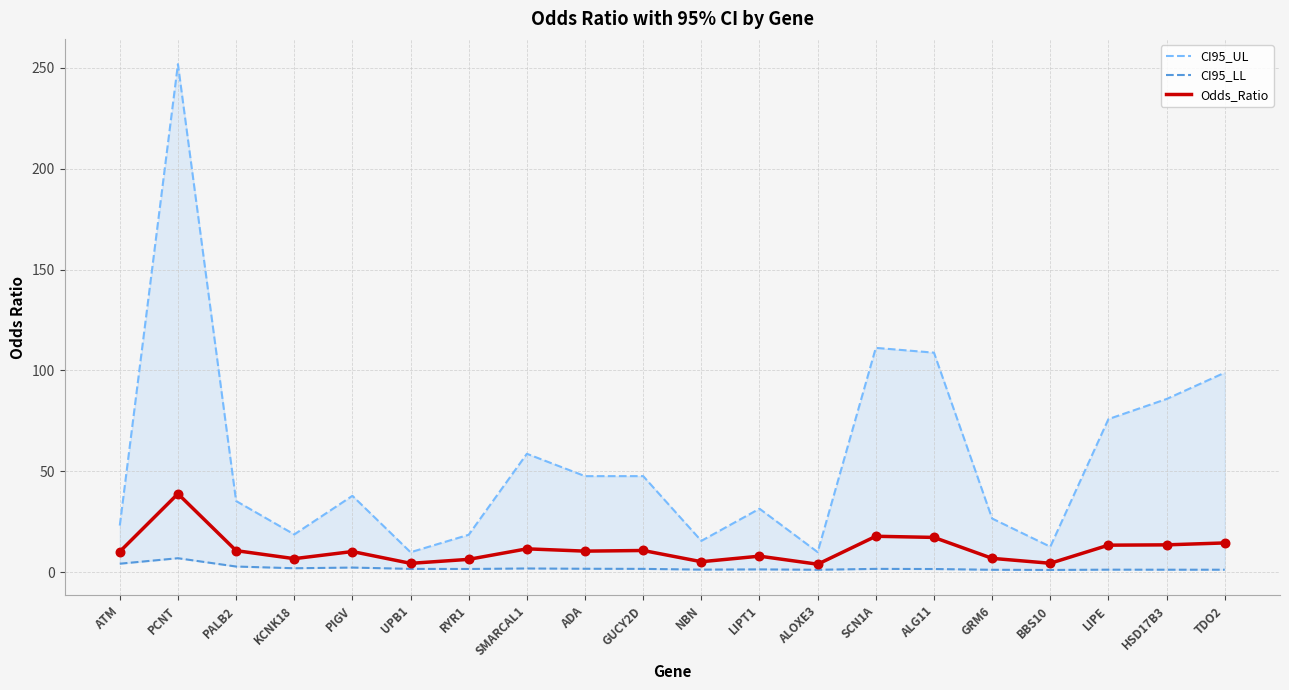

Is the value of Odds_Ratio at GUCY2D greater than the value of CI95_UL at TDO2?

No